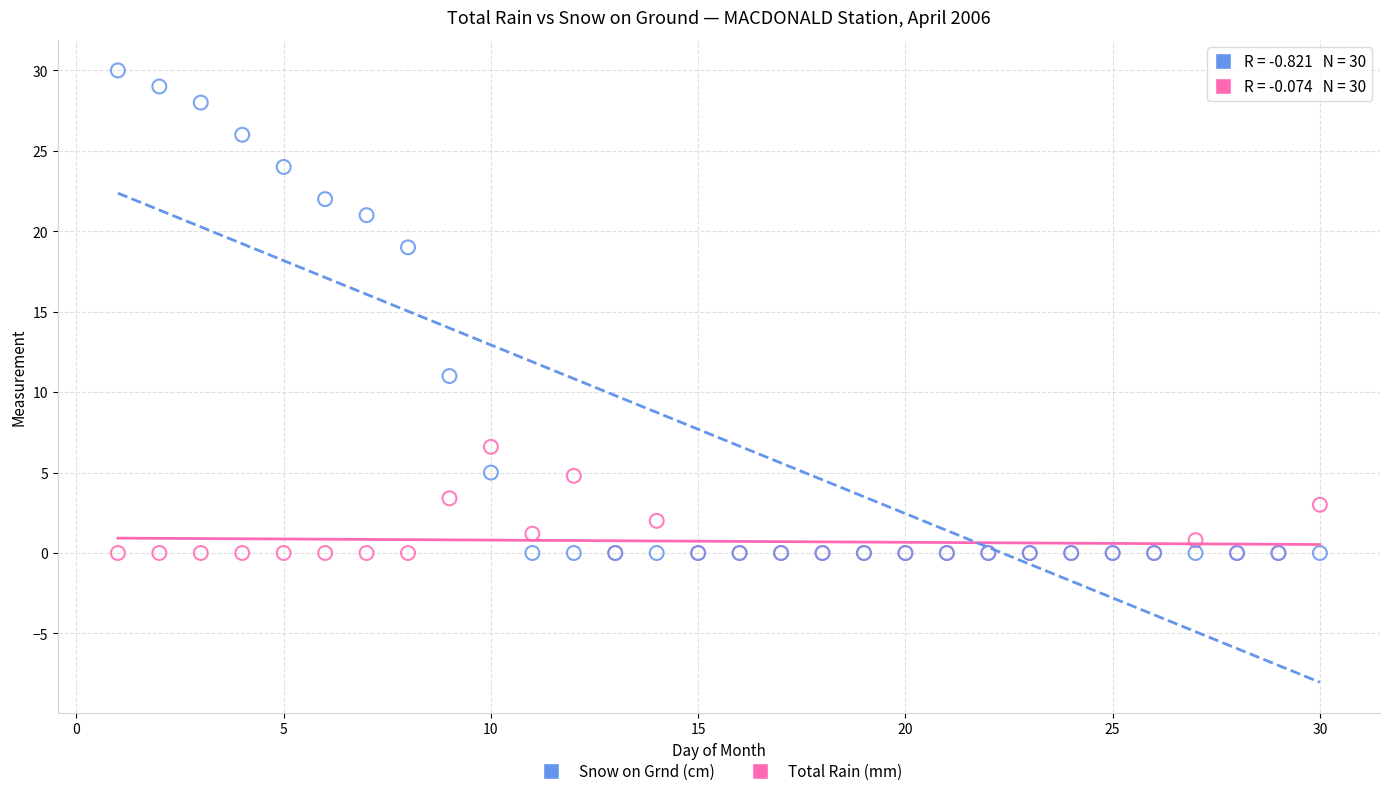

What is the X range (max minus min) for the scatter plot?

29.0